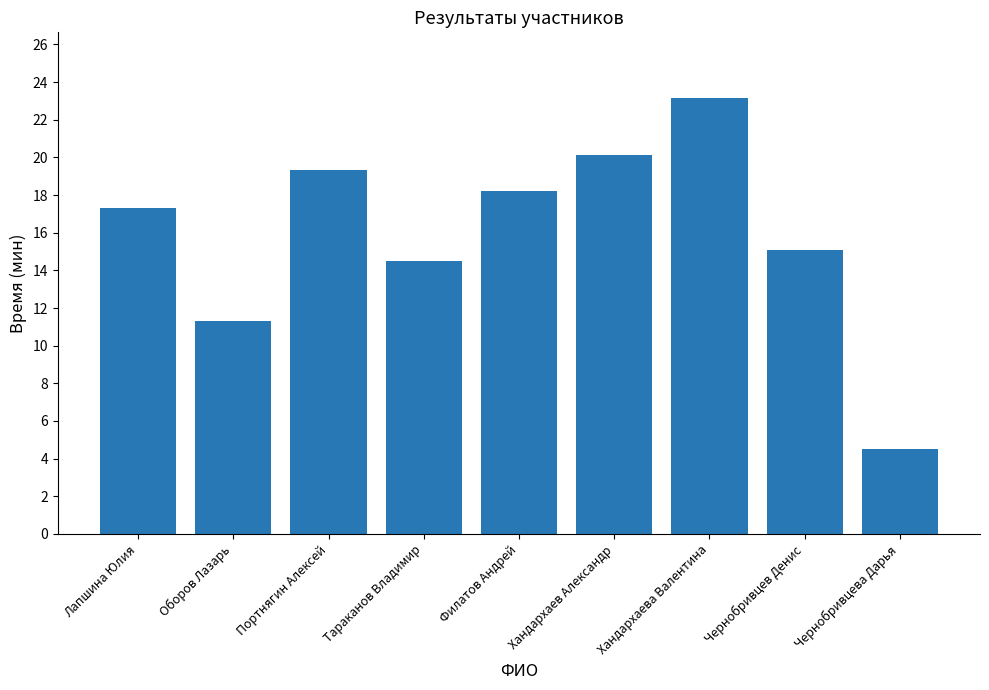

Which has a higher value, Тараканов Владимир or Чернобривцева Дарья?

Тараканов Владимир